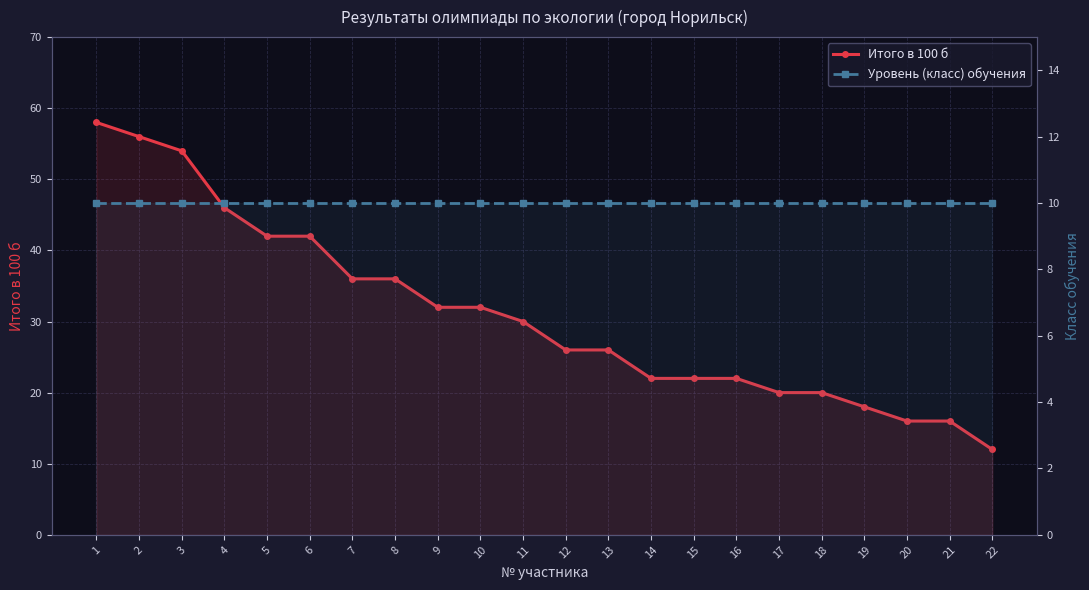

How many data points does each series have?

22